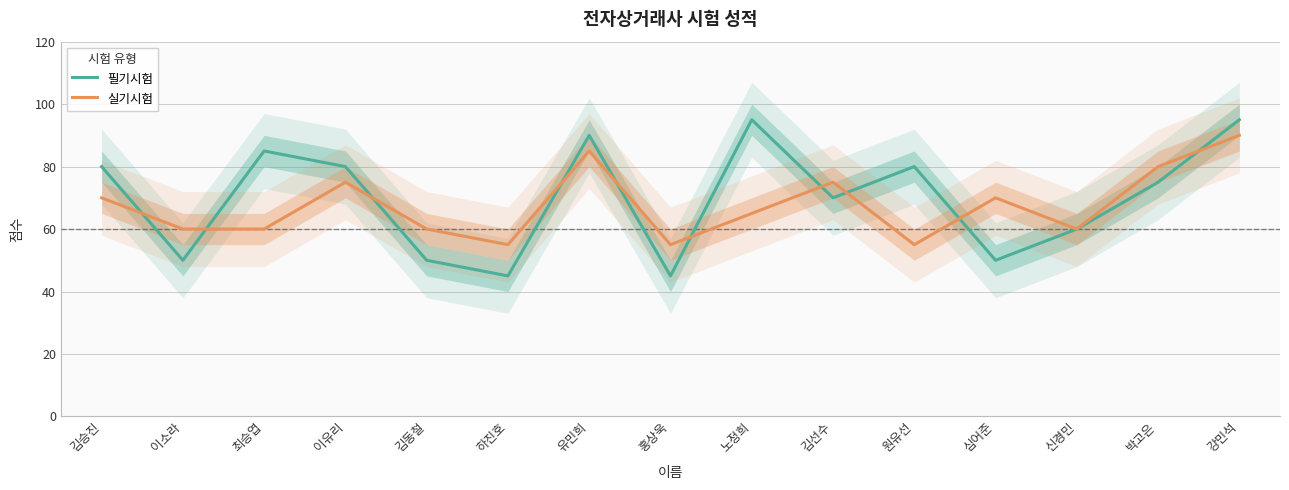

What are all the series names shown in the legend?

필기시험, 실기시험